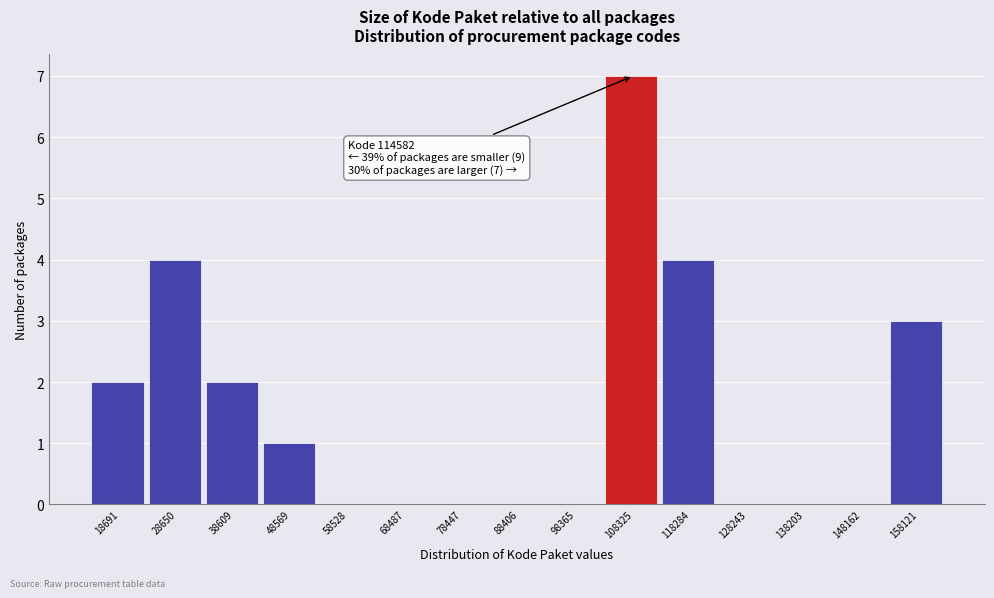

Reading left to right, extract all data points from this chart.

18691=2	28650=4	38609=2	48569=1	58528=0	68487=0	78447=0	88406=0	98365=0	108325=7	118284=4	128243=0	138203=0	148162=0	158121=3